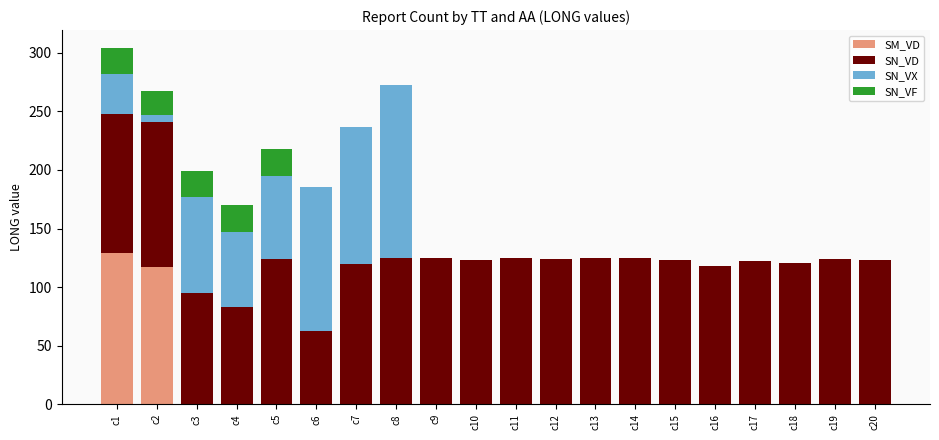

The SM_VD series shows 0.0 at c12. True or false?

True